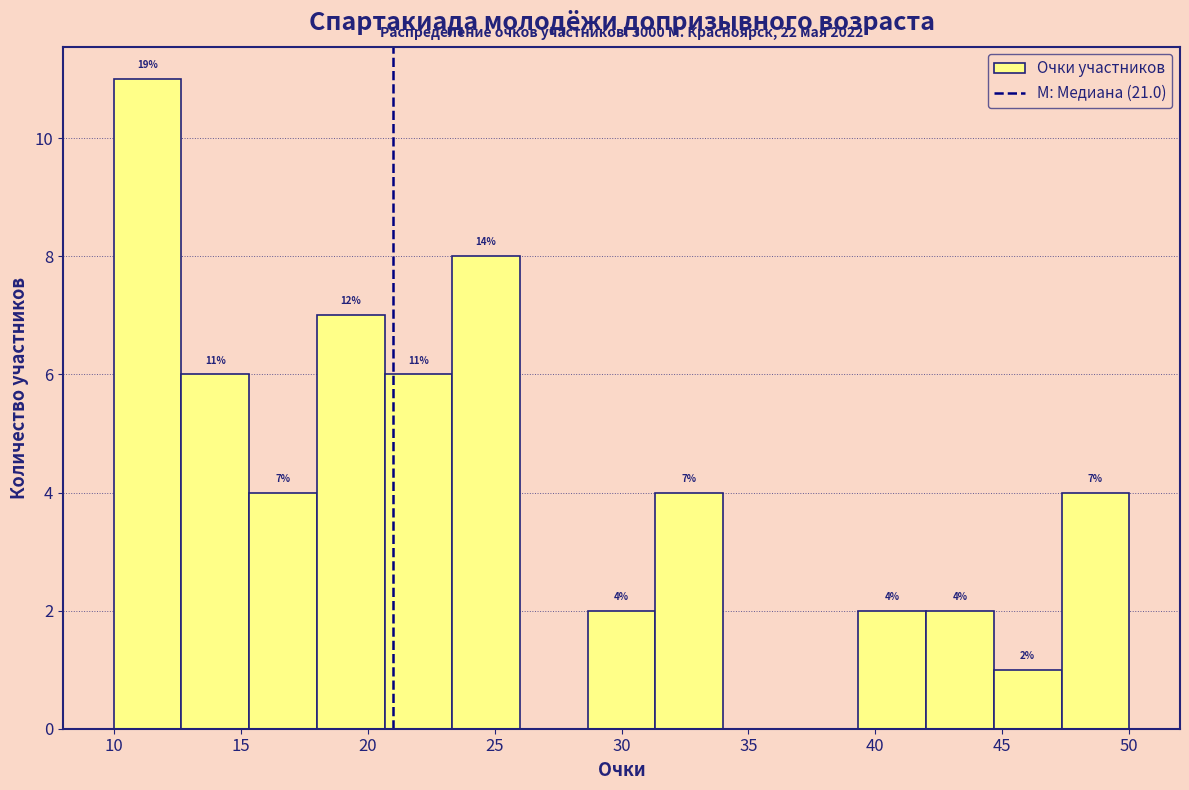

Which range on the x-axis has the tallest bar?

10.0 to 12.5